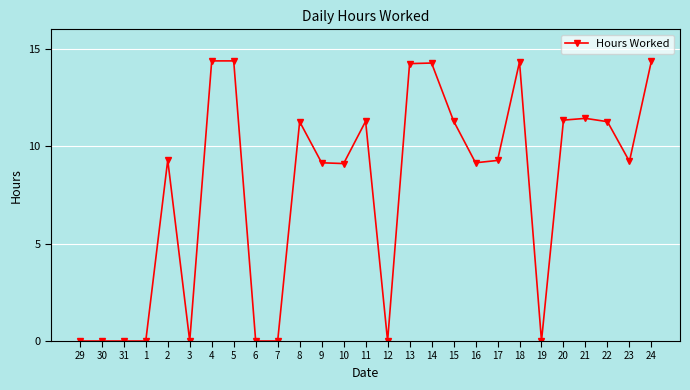

True or false: there are more than 2 points higher than both neighbors.

True